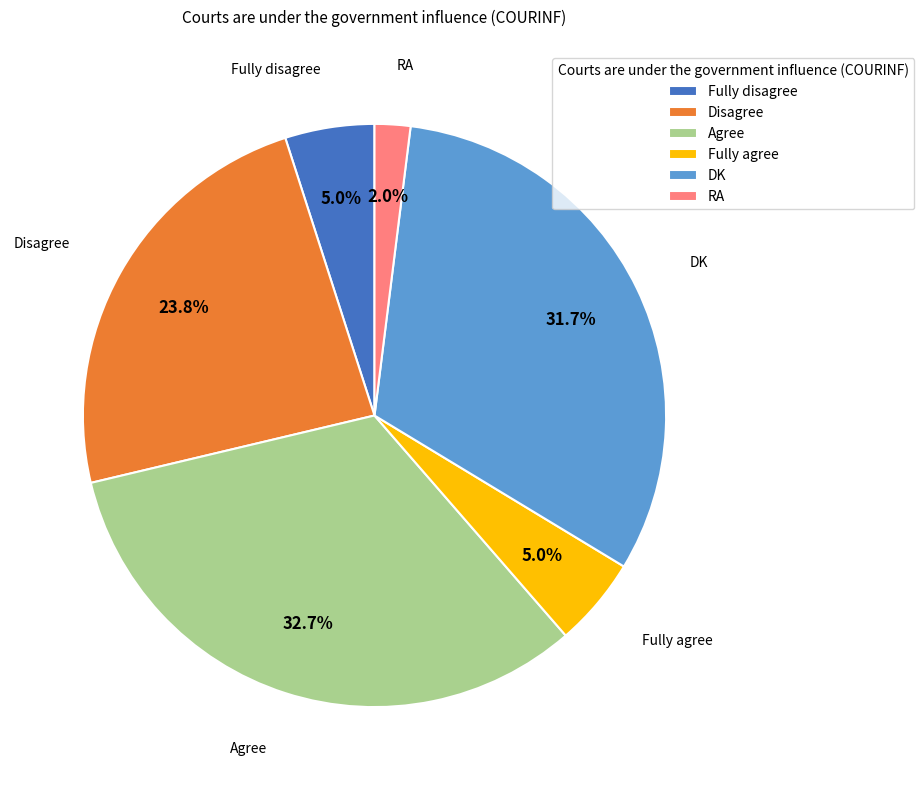

What is the smallest slice in the pie chart?

RA